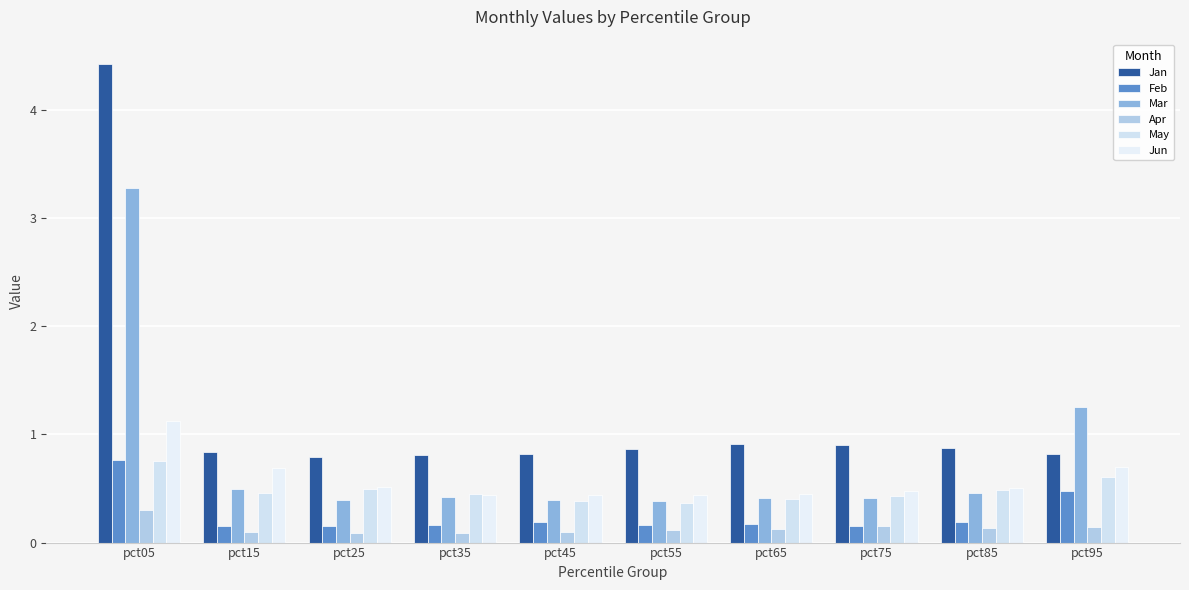

Rank the series by their maximum value, from lowest to highest.

Apr, May, Feb, Jun, Mar, Jan